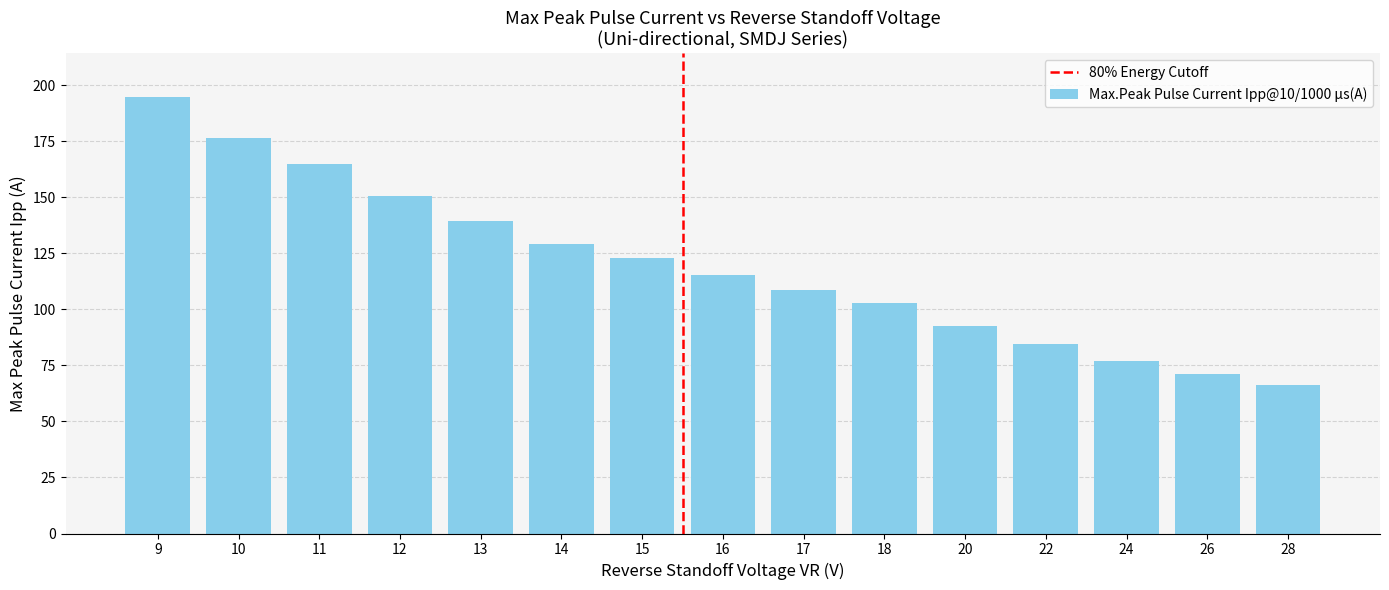

Are the bars grouped side by side (vs. stacked)?

No